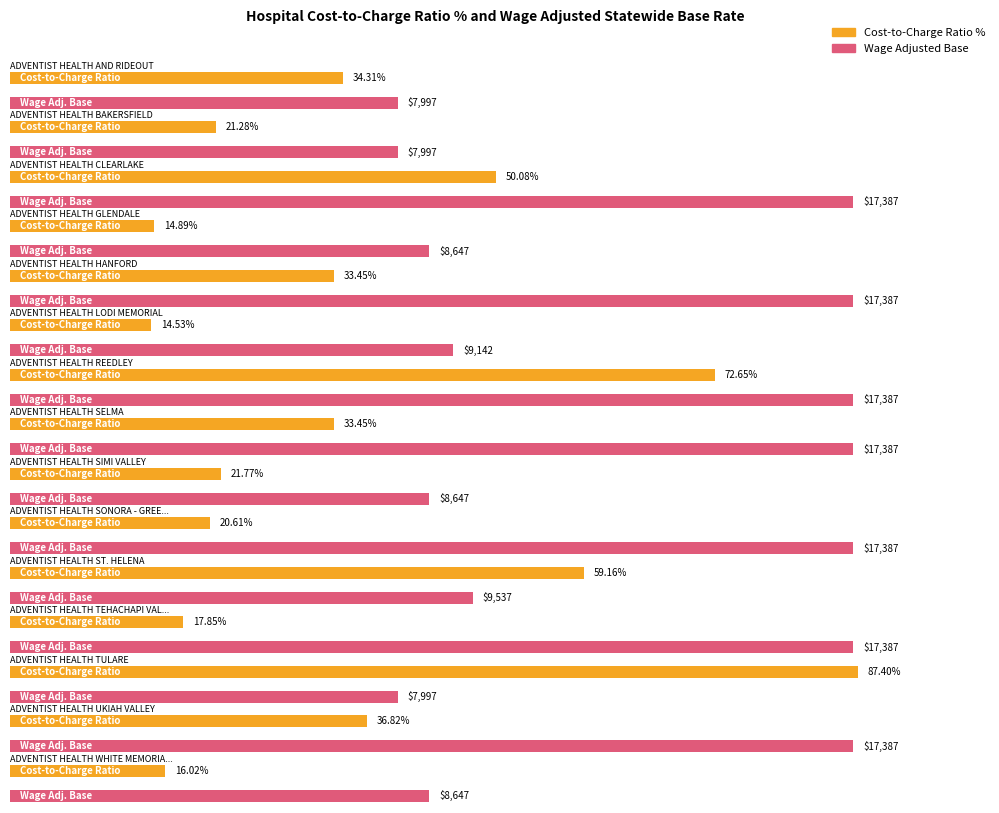

What is the greatest value displayed?

17387.0